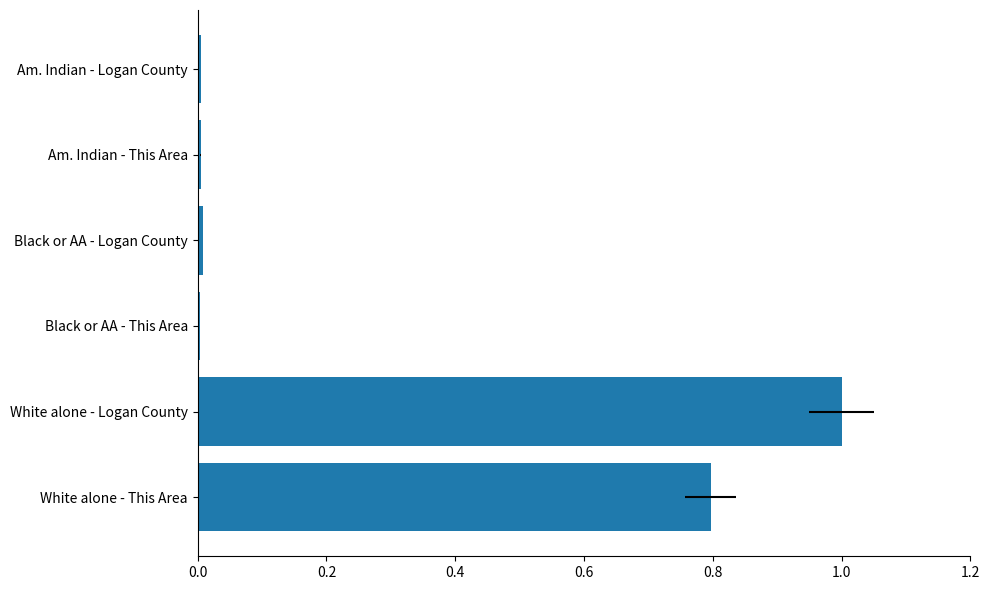

The value at White alone - This Area is 0.8. True or false?

True